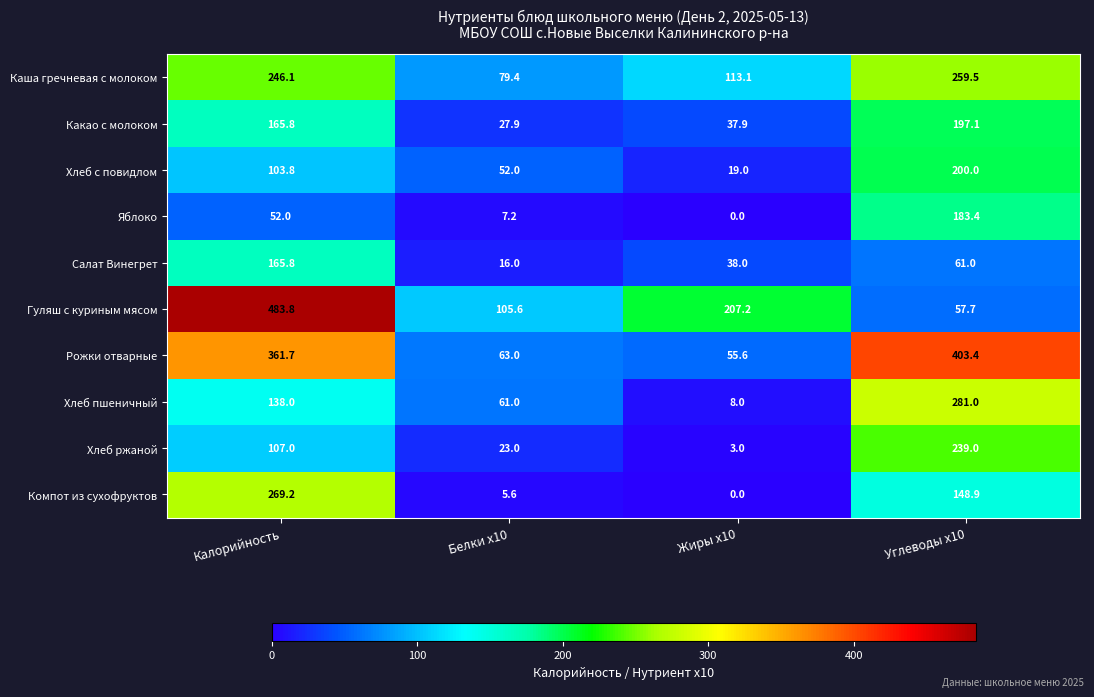

What is the average value of the Рожки отварные series?

220.9